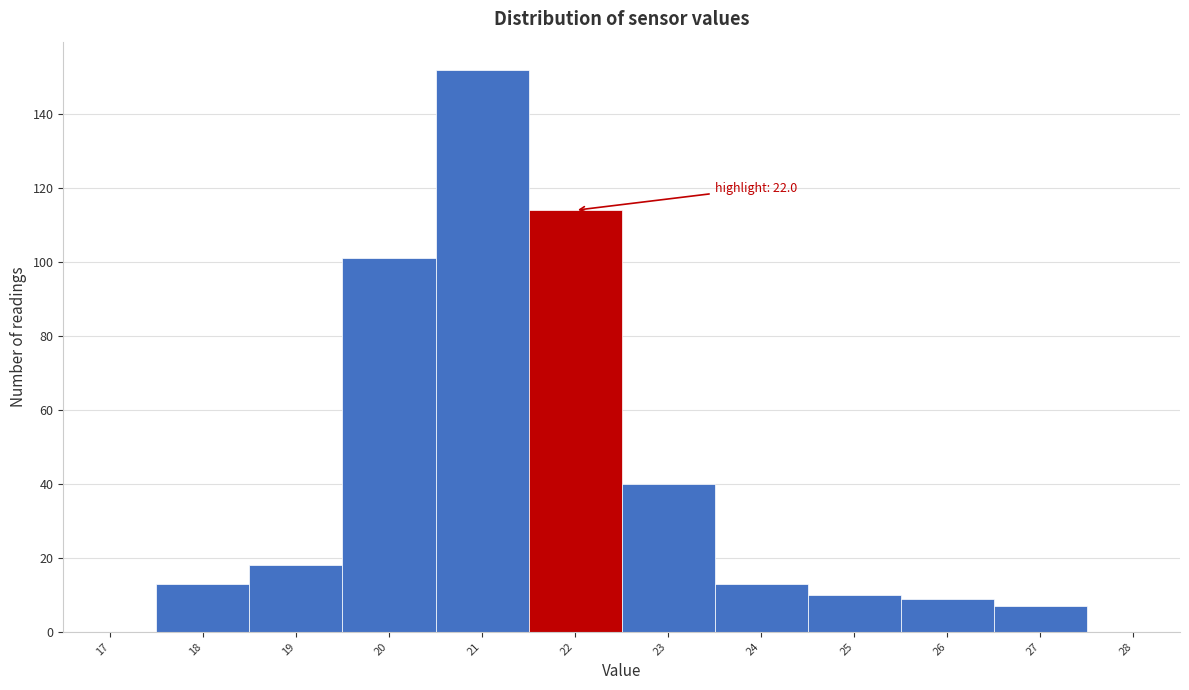

Which range on the x-axis has the tallest bar?

20.5 to 21.5